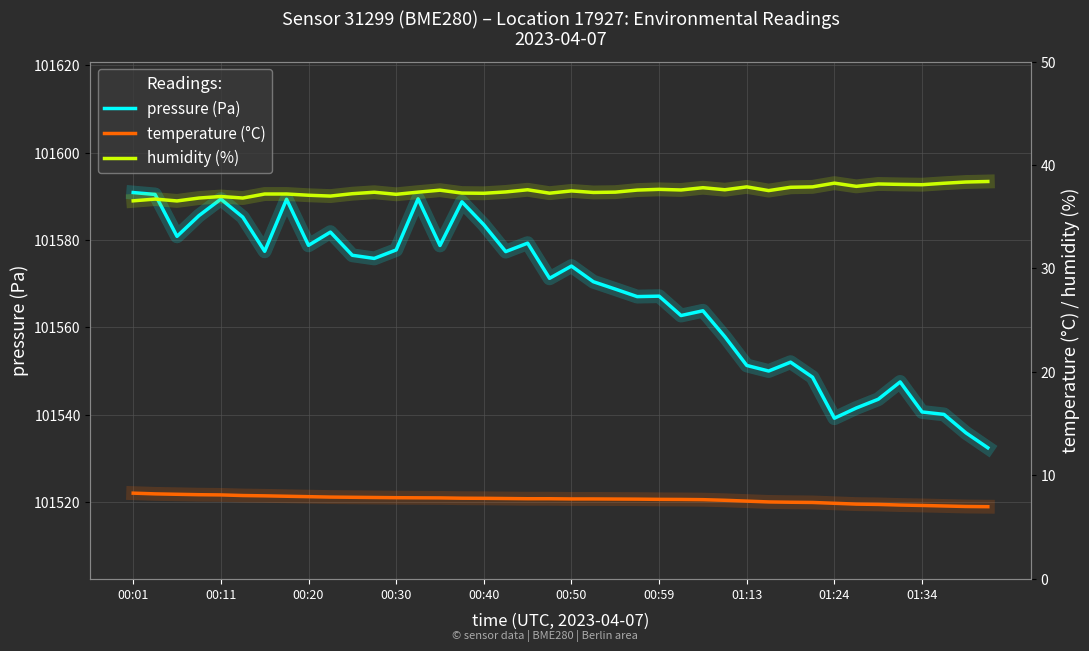

What is the maximum value for pressure (Pa)?

101590.9